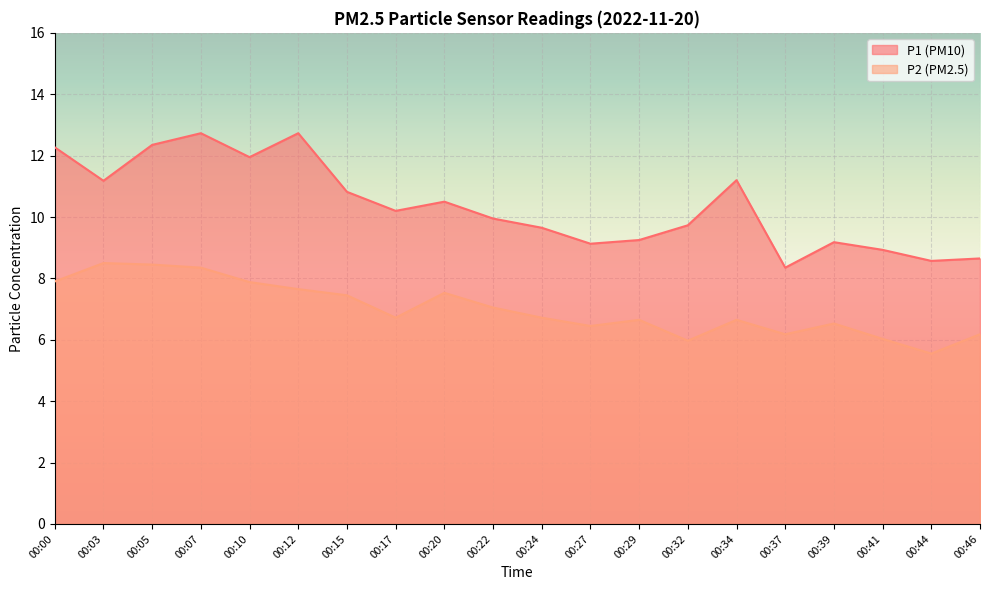

Does the chart display data point markers on the line(s)?

No